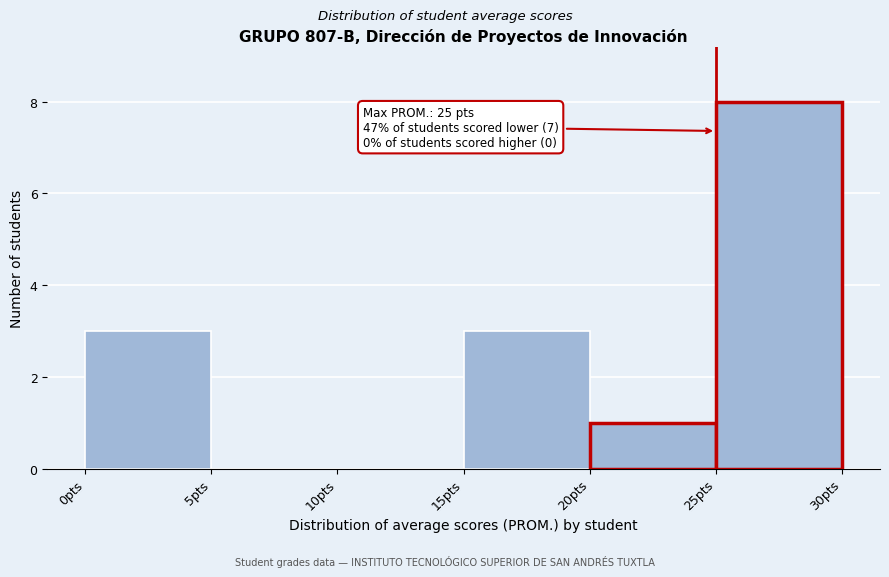

Over which range of the x-axis is the bar tallest?

25 to 30